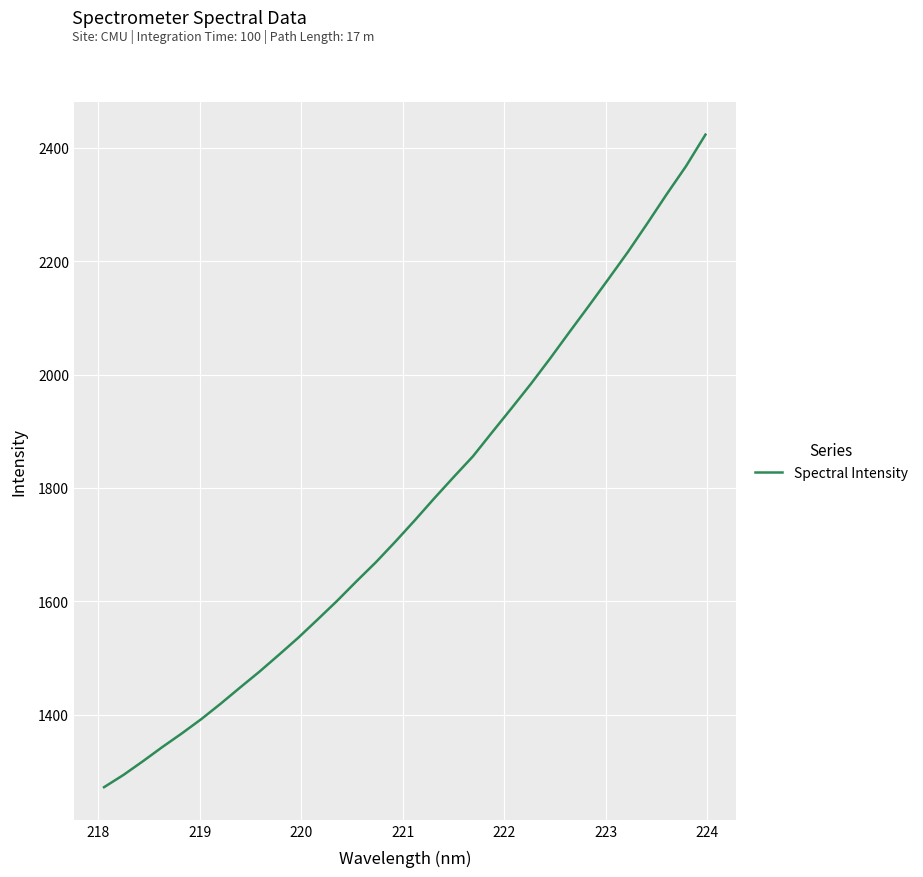

What is the maximum value shown in the chart?

2423.3